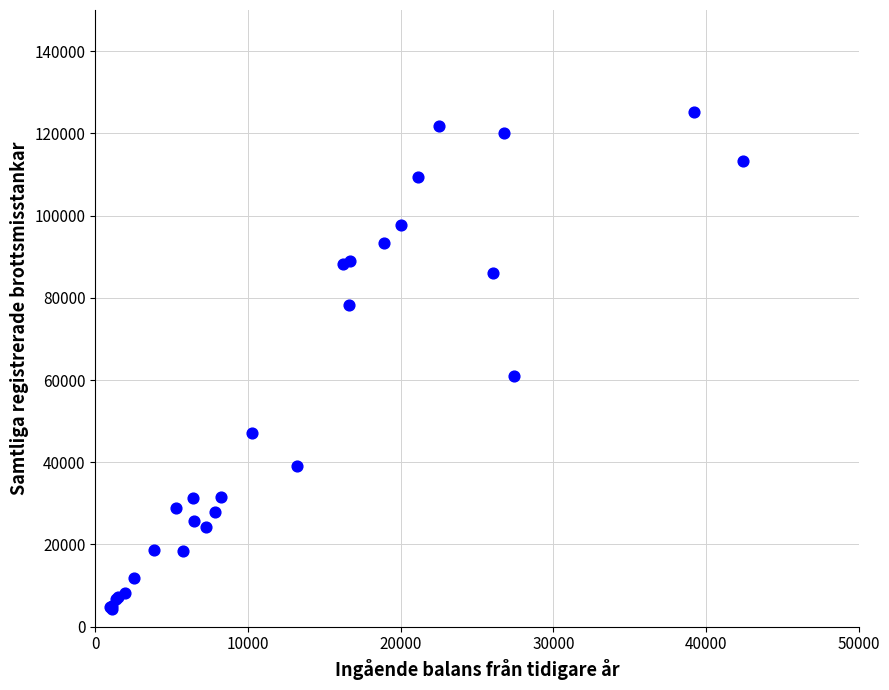

What Y value in the scatter plot is closest to 64767?

61057